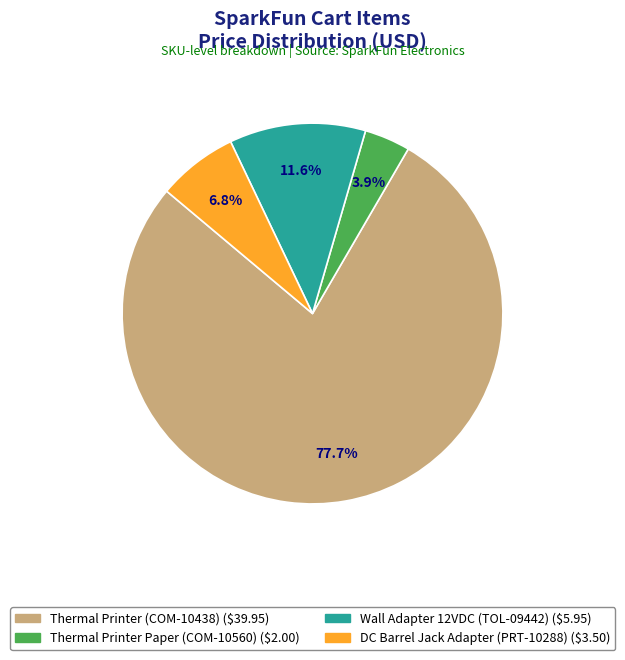

To the nearest percent, what is the difference between the largest and smallest slice percentages?

74%